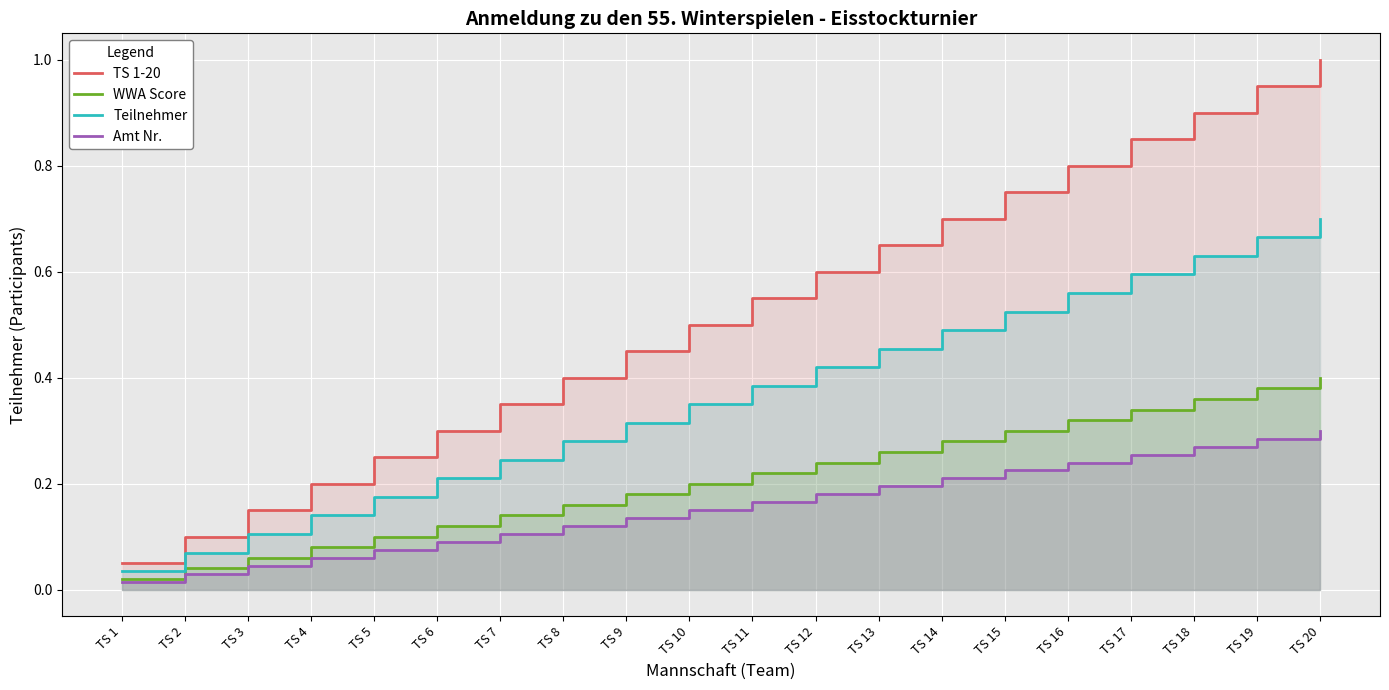

What is the sum of all TS 1-20 values?

10.5